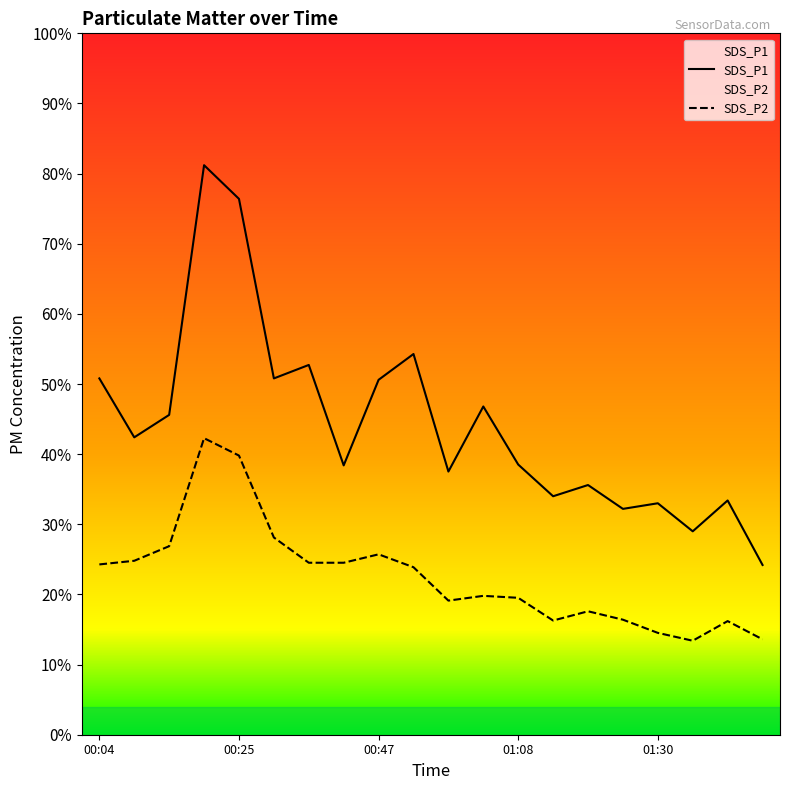

How many lines are shown in the chart?

2